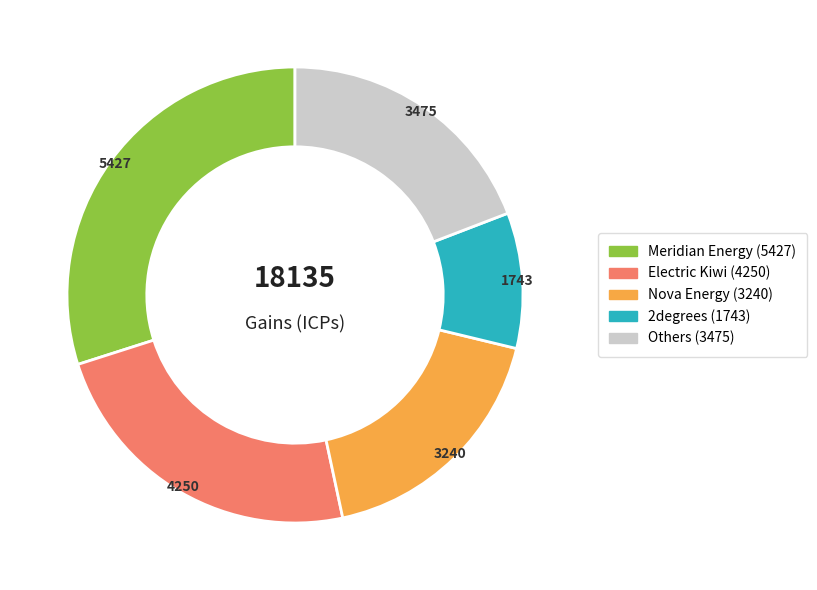

Is there any slice that represents more than half of the pie?

No